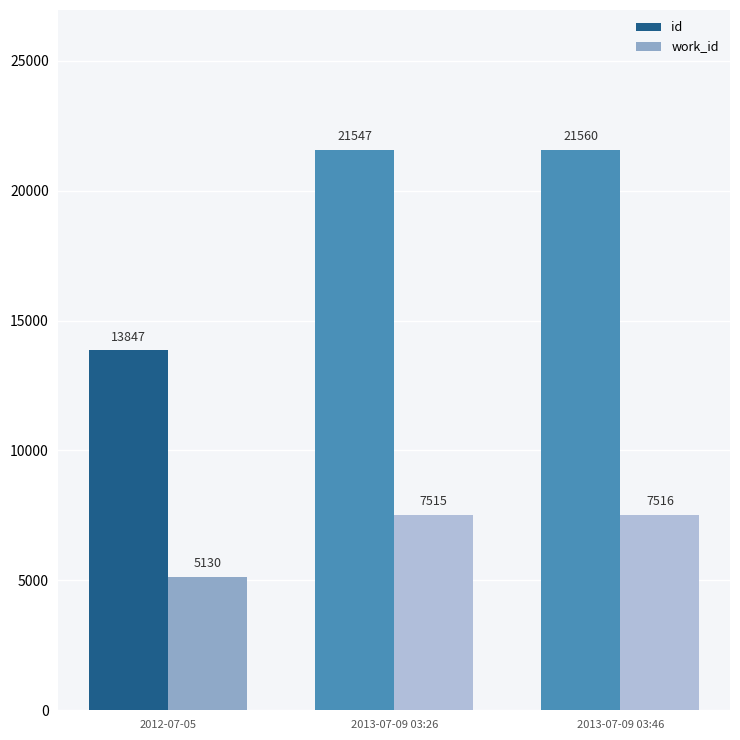

Reading left to right, transcribe all the data shown in this chart.

id: 2012-07-05=13847	2013-07-09 03:26=21547	2013-07-09 03:46=21560
work_id: 2012-07-05=5130	2013-07-09 03:26=7515	2013-07-09 03:46=7516